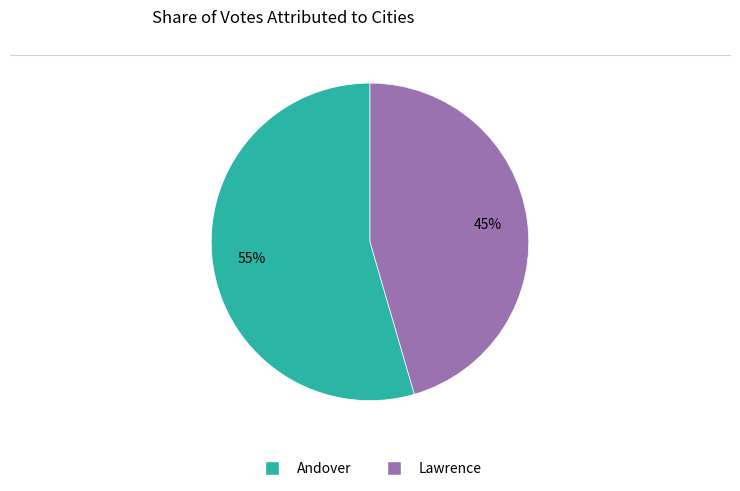

Rank the categories by value from lowest to highest.

Lawrence, Andover